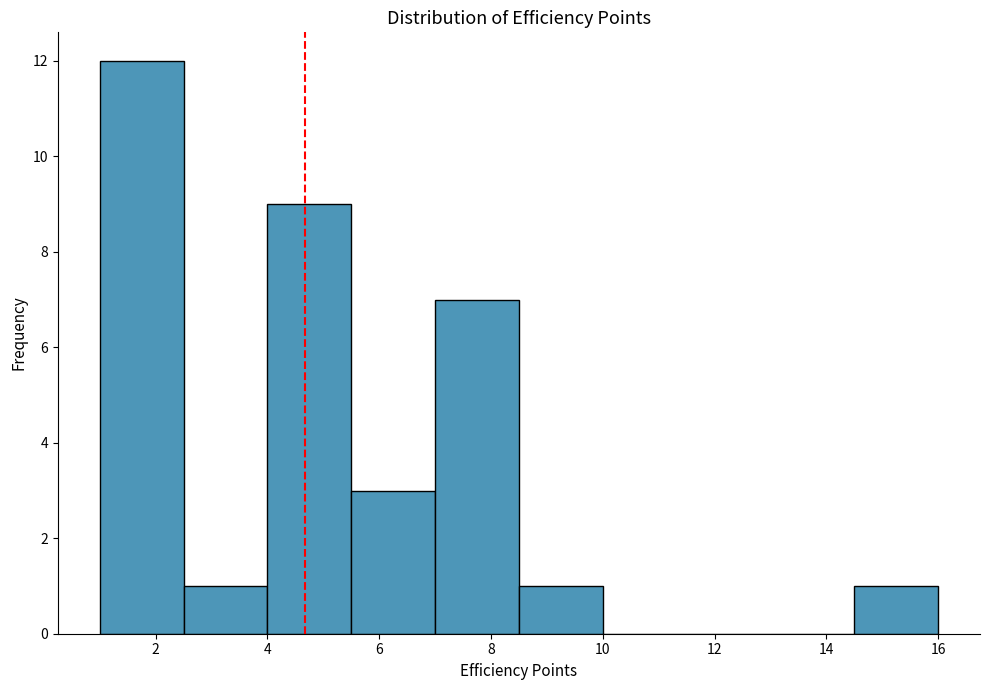

Reading left to right, list every bar in this chart as the range it spans on the x-axis followed by its height. Neither the bar edges nor the heights are printed on the chart, so give them approximately, as read against the axes.

1.0 to 2.5: 12
2.5 to 4.0: 1
4.0 to 5.5: 9
5.5 to 7.0: 3
7.0 to 8.5: 7
8.5 to 10.0: 1
10.0 to 11.5: 0
11.5 to 13.0: 0
13.0 to 14.5: 0
14.5 to 16.0: 1